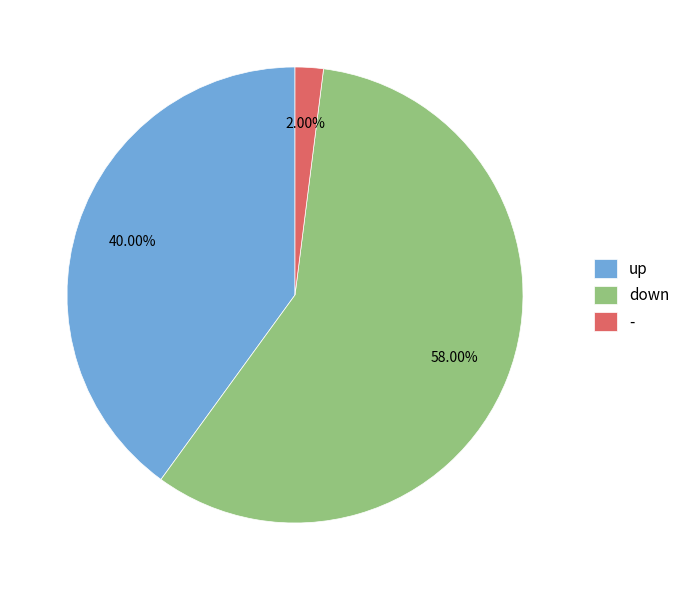

Does - account for over 50% of the chart?

No